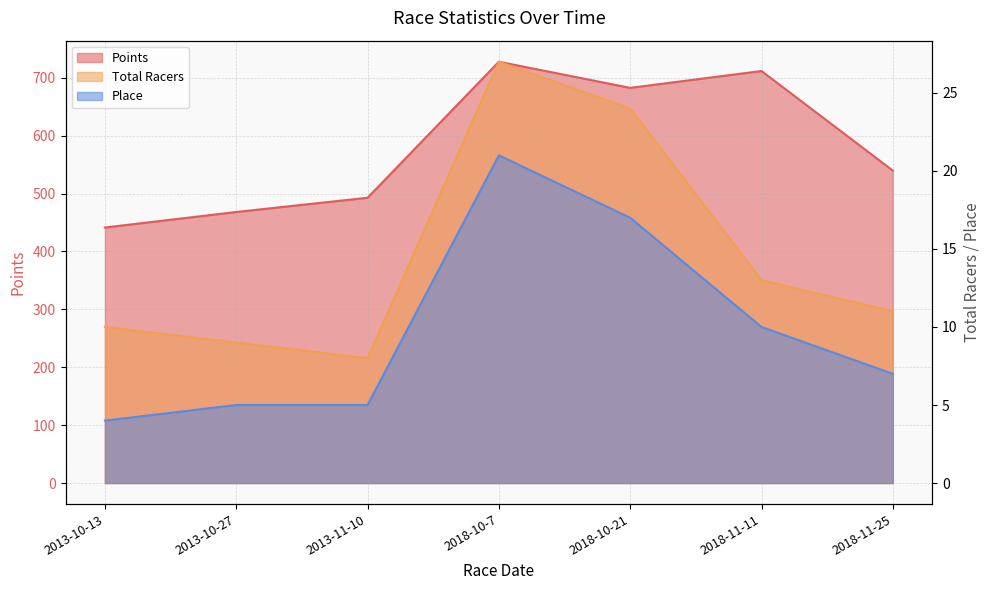

In Total Racers, how many points are lower than both neighbors (excluding endpoints)?

1